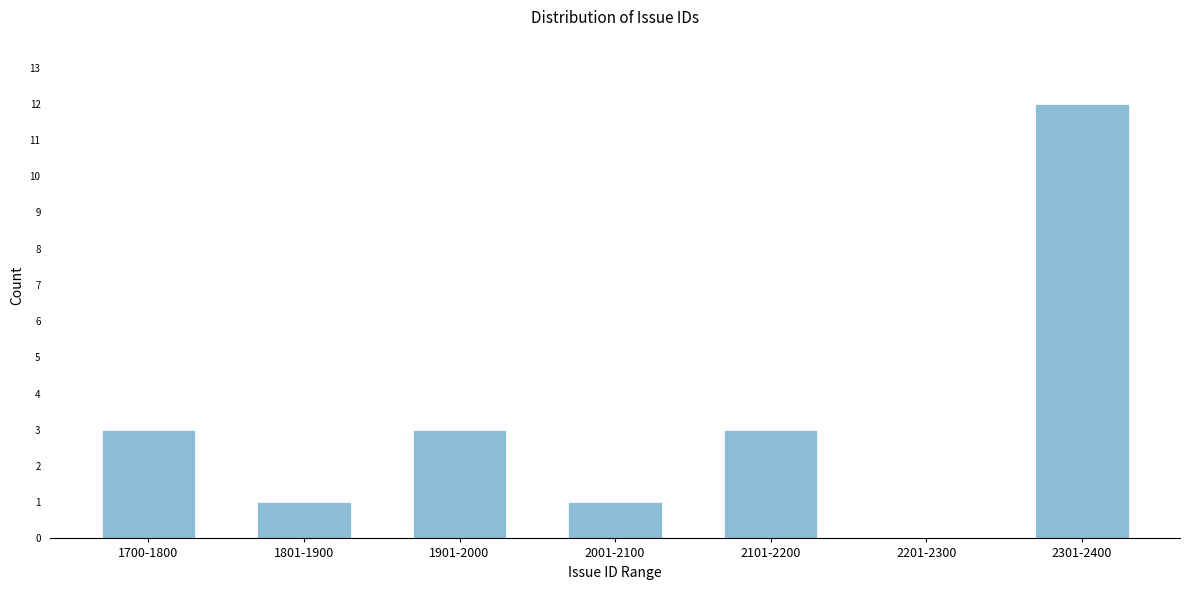

Reading left to right, transcribe all the data shown in this chart.

1700-1800=3	1801-1900=1	1901-2000=3	2001-2100=1	2101-2200=3	2201-2300=0	2301-2400=12